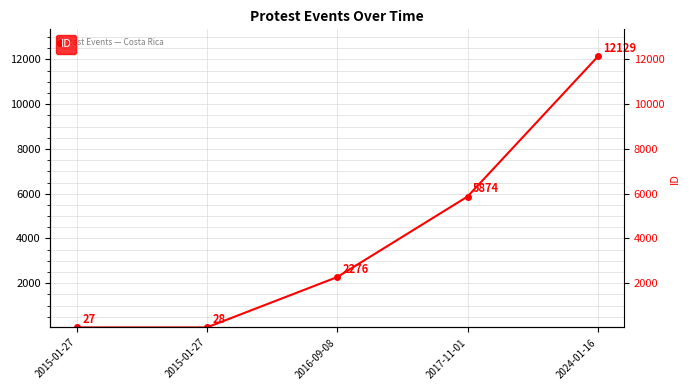

What is the label of the 5th point from the left?

2024-01-16